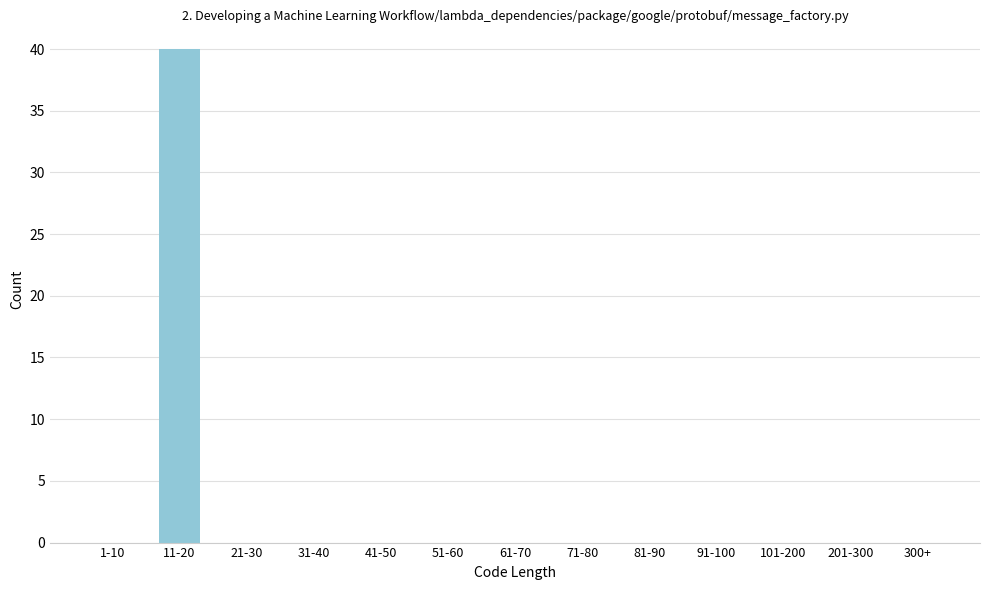

Reading left to right, list all the values displayed in this chart.

1-10=0	11-20=40	21-30=0	31-40=0	41-50=0	51-60=0	61-70=0	71-80=0	81-90=0	91-100=0	101-200=0	201-300=0	300+=0